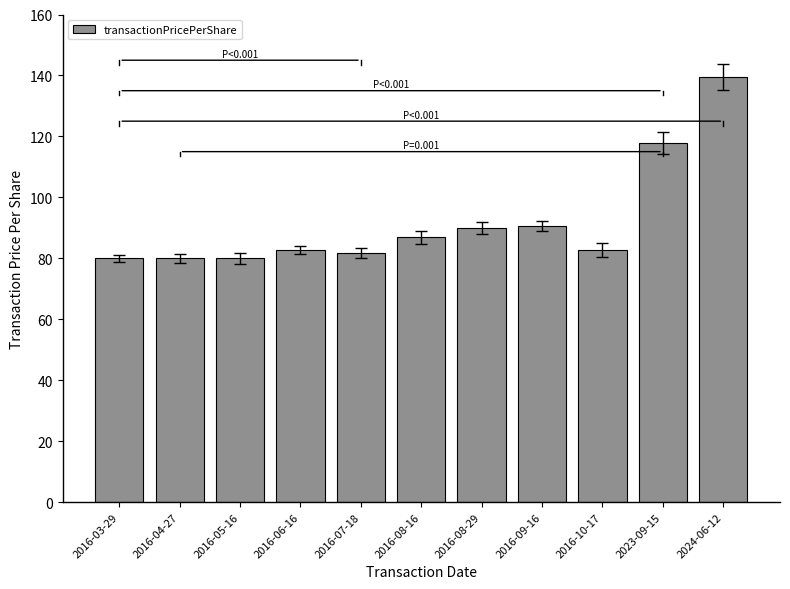

What is the sum of the values at 2023-09-15 and 2016-03-29?

197.8